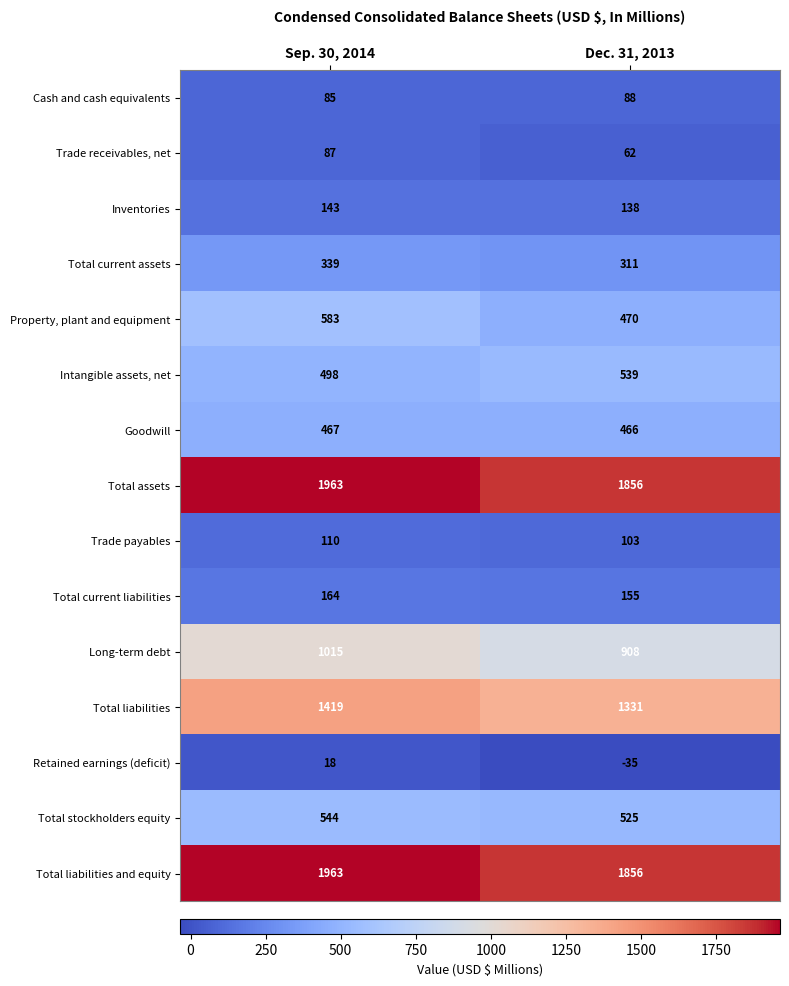

Which series has the largest range (max minus min)?

Property, plant and equipment